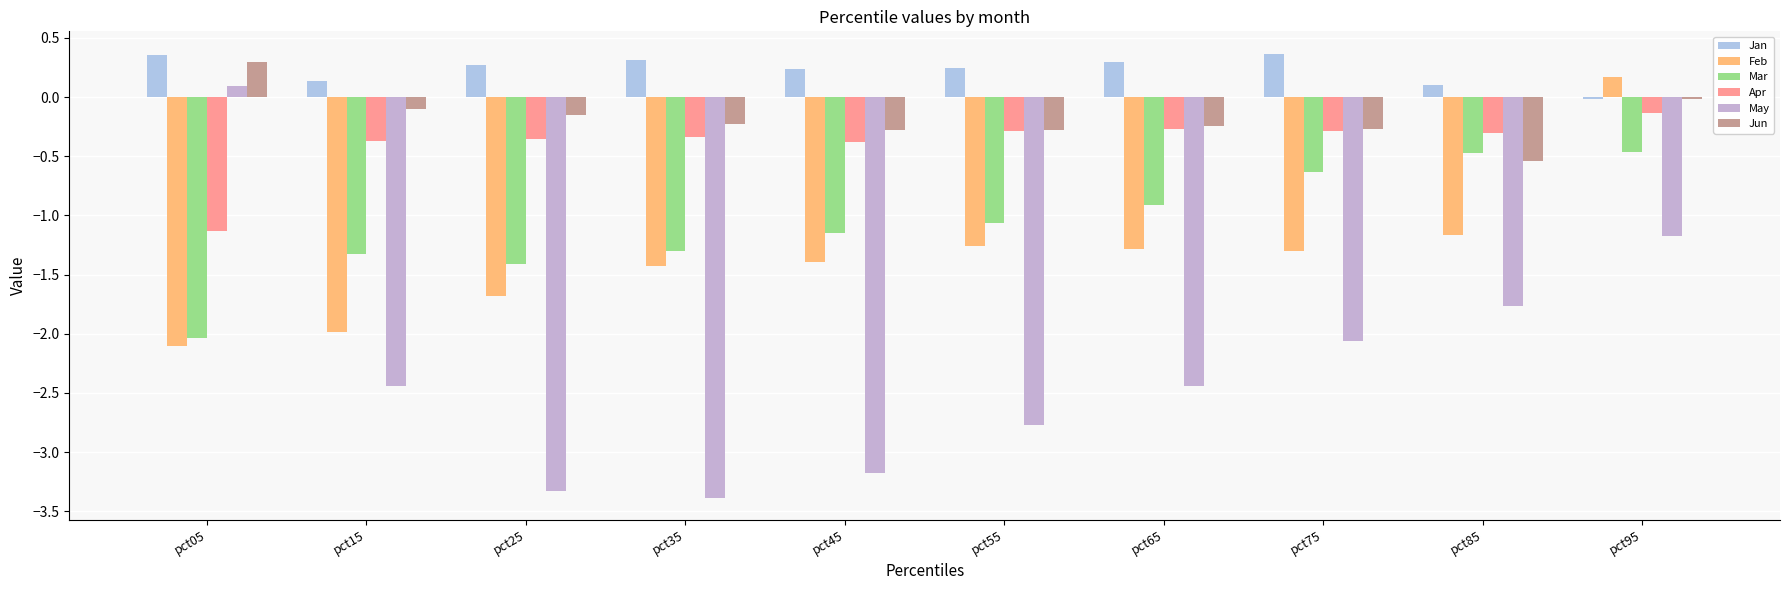

How many bars are there in total?

60